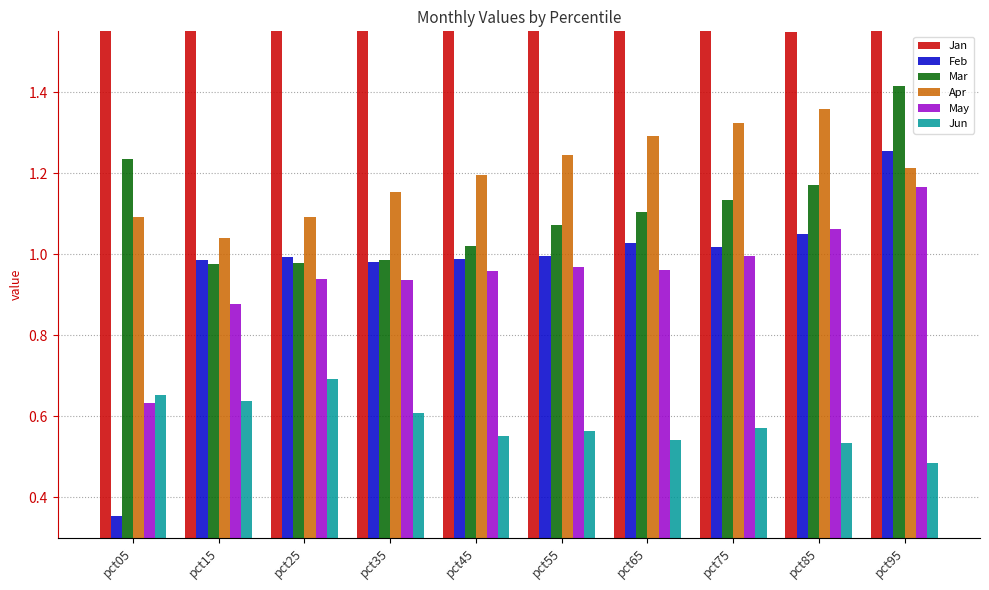

The value of Feb at pct95 is 0.7. True or false?

False